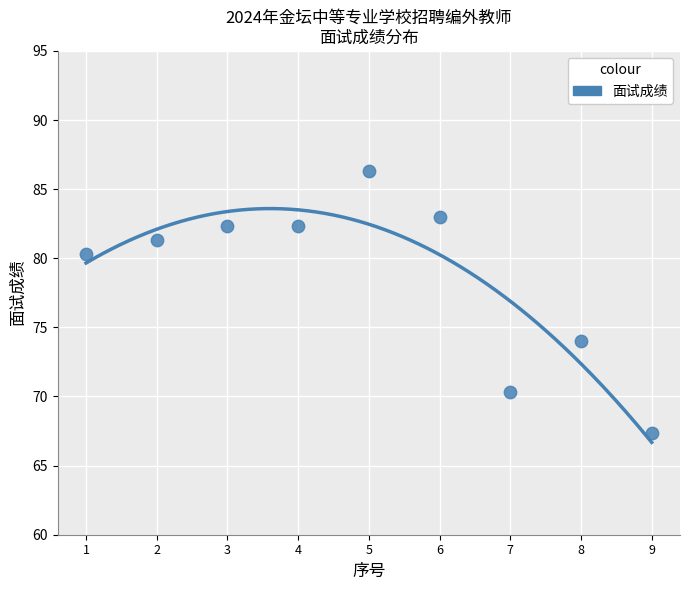

What Y value in the scatter plot is closest to 76?

74.0